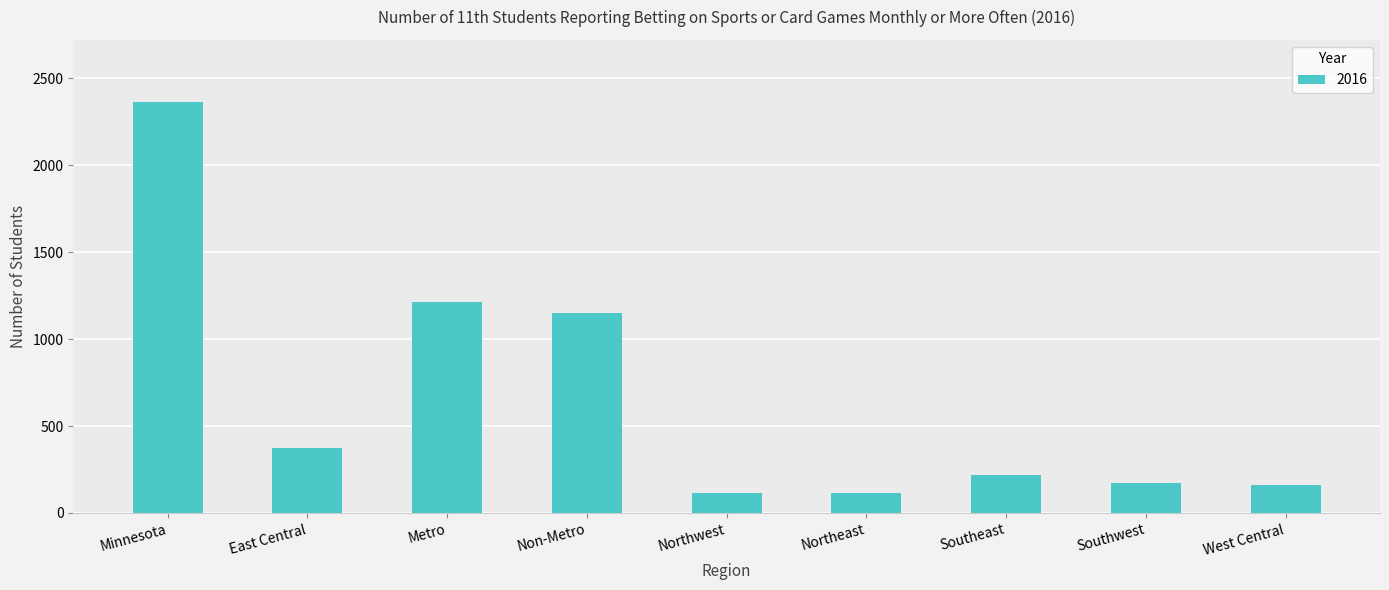

What is the difference between the maximum and minimum values?

2253